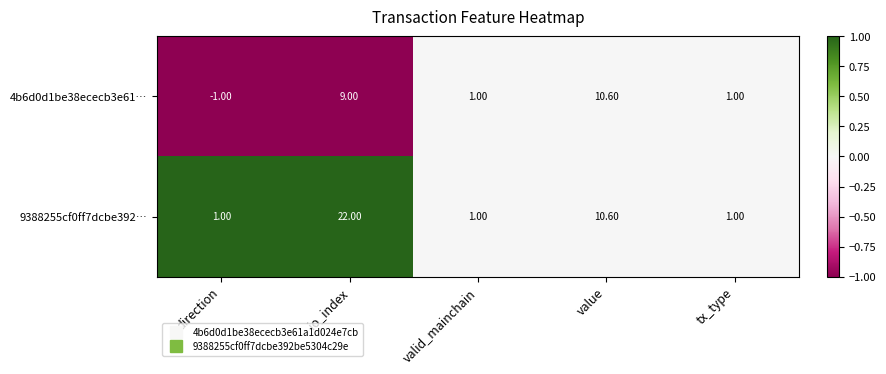

What is the minimum value shown in the chart?

-1.0